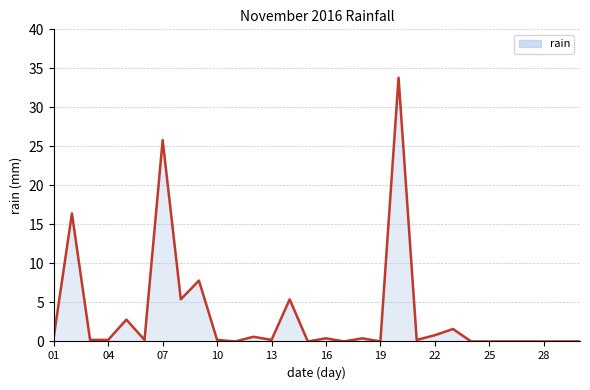

What is the maximum value shown in the chart?

33.8